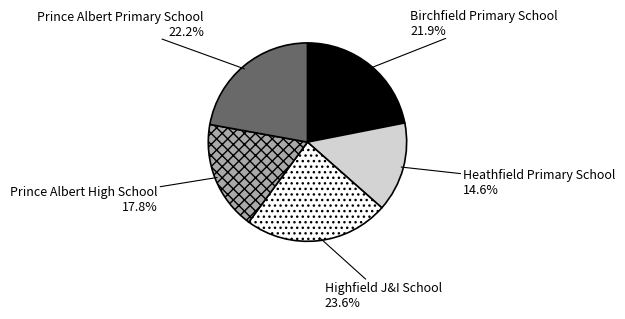

Does Birchfield Primary School represent more than half of the total?

No